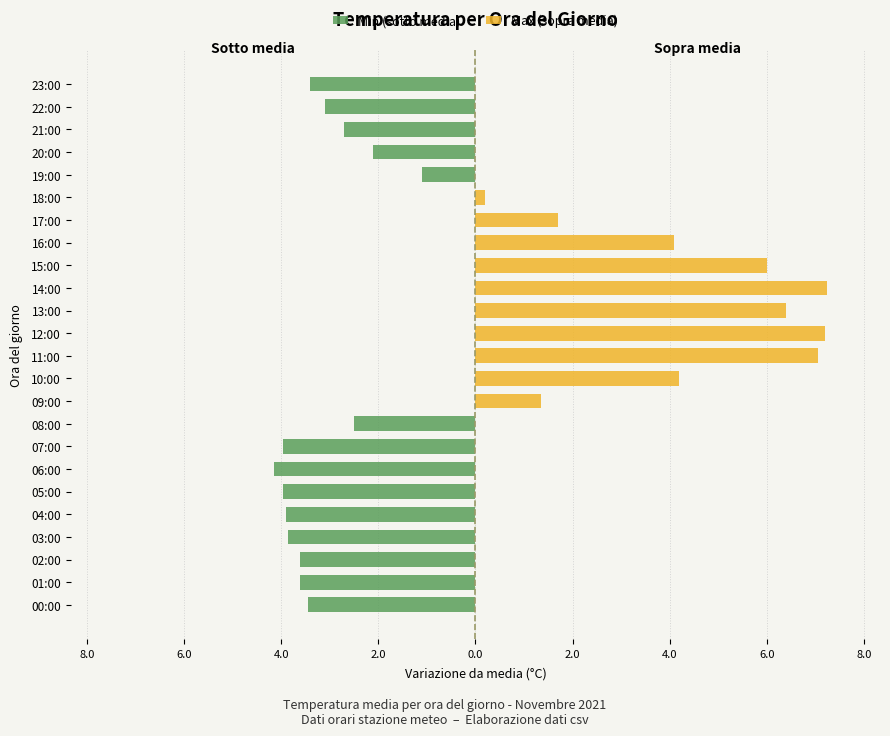

Count the number of data series in this chart.

2